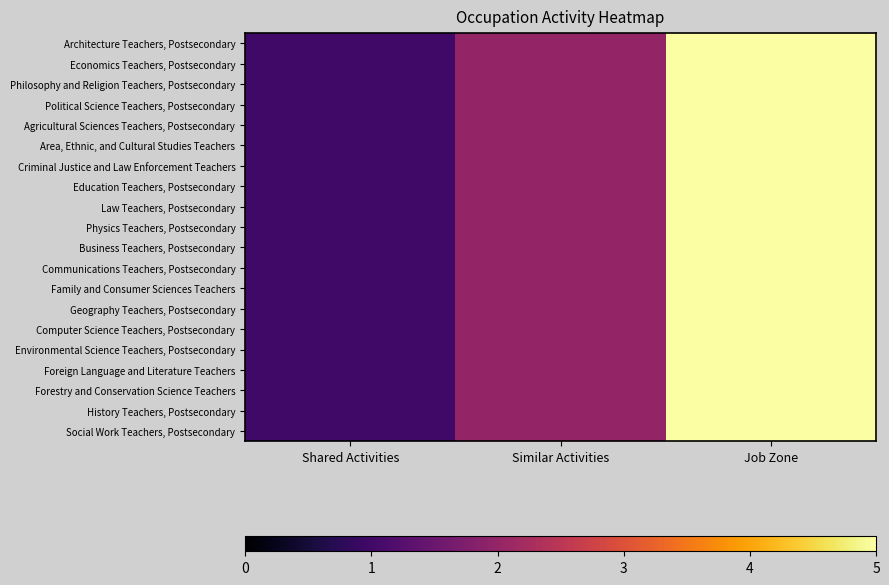

Which series has the largest total across all categories?

Architecture Teachers, Postsecondary